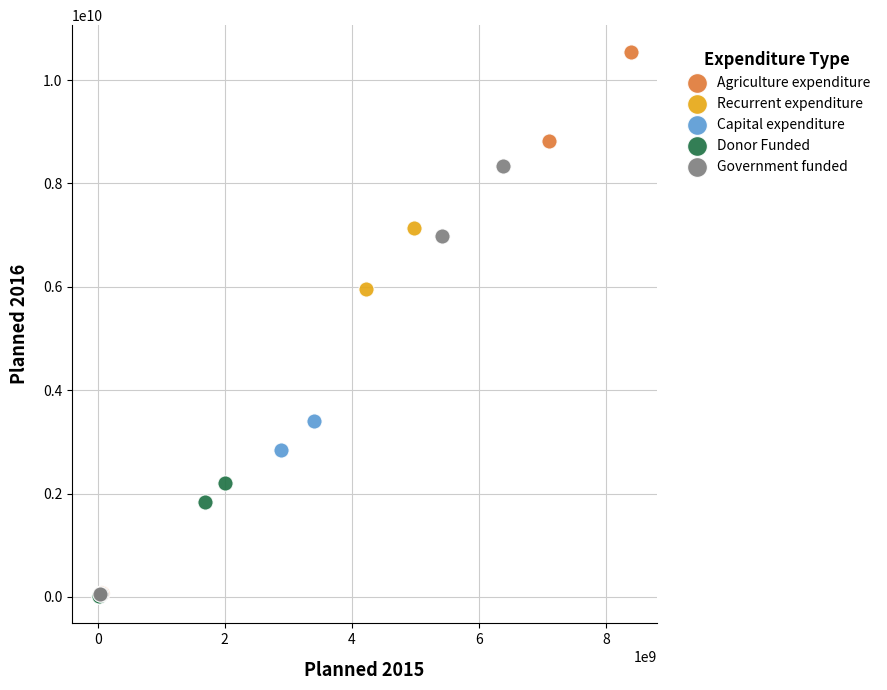

Which series has the widest spread of Y values?

Agriculture expenditure